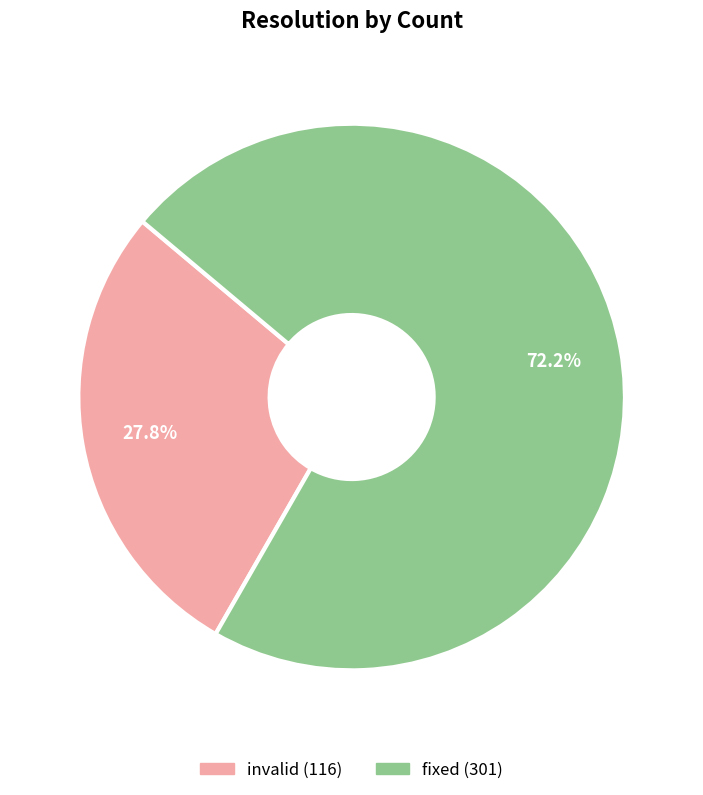

Does any single category account for the majority?

Yes